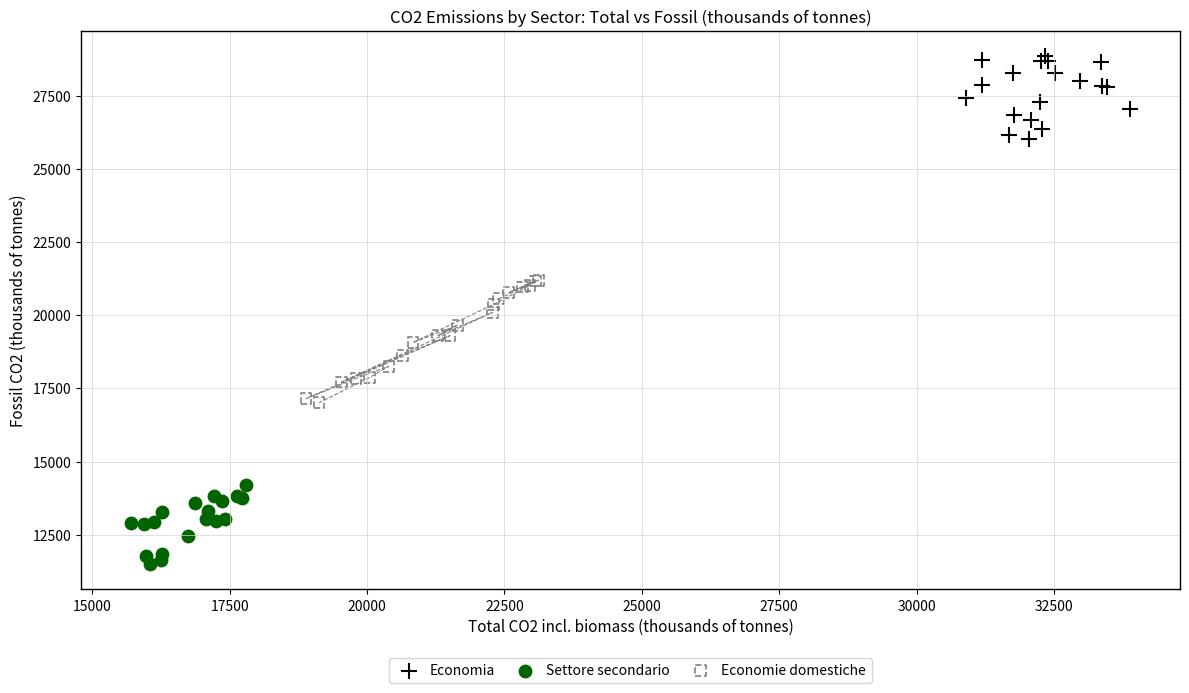

Which series reaches the maximum Y coordinate?

Economia